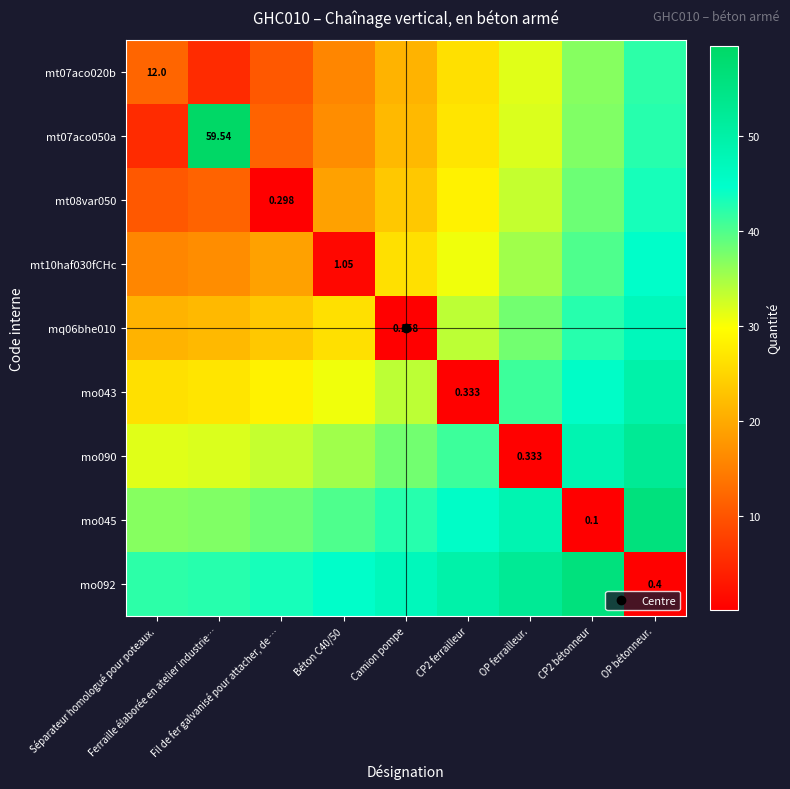

What is the minimum value shown in the chart?

0.1